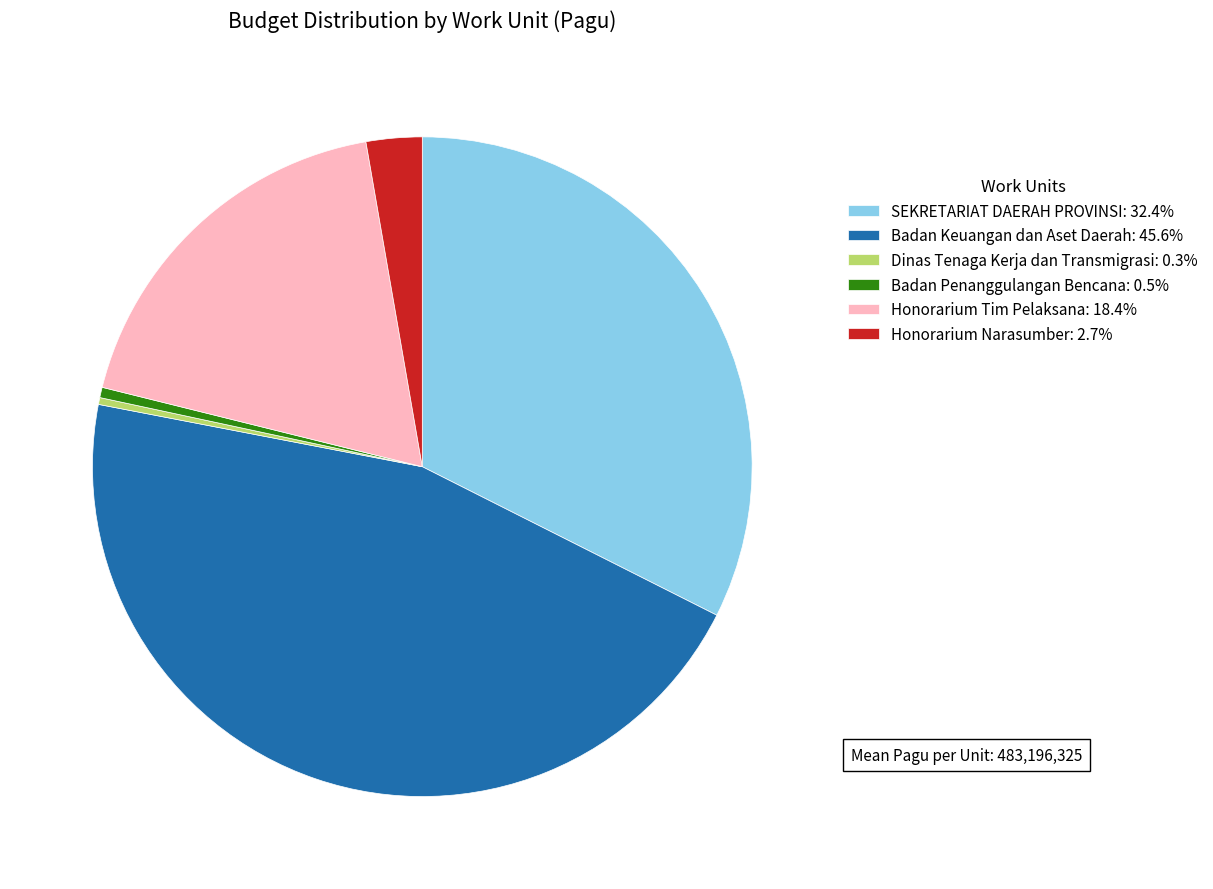

Combined, do Dinas Tenaga Kerja dan Transmigrasi: 0.3% and Honorarium Narasumber: 2.7% account for over 50%?

No